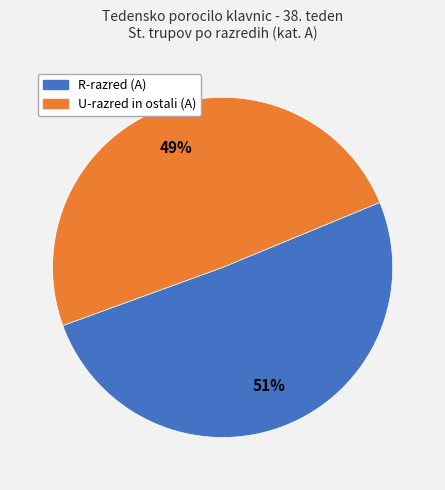

Does any single category account for the majority?

Yes